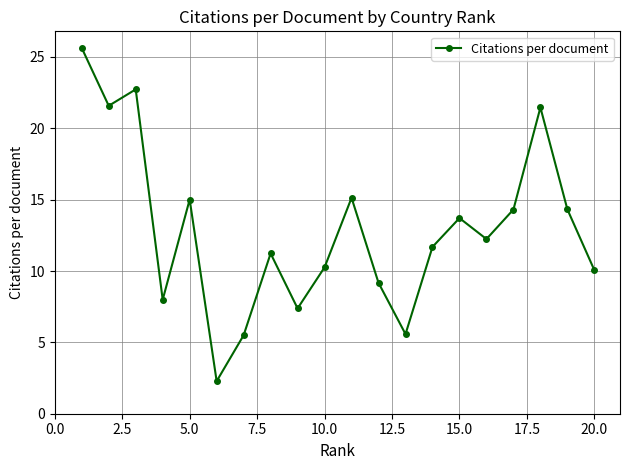

What is the smallest value displayed?

2.3